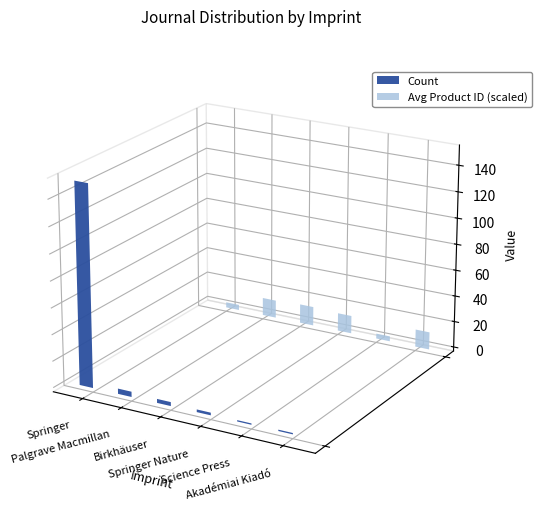

Which category has the lowest value in the Avg Product ID series?

Science Press